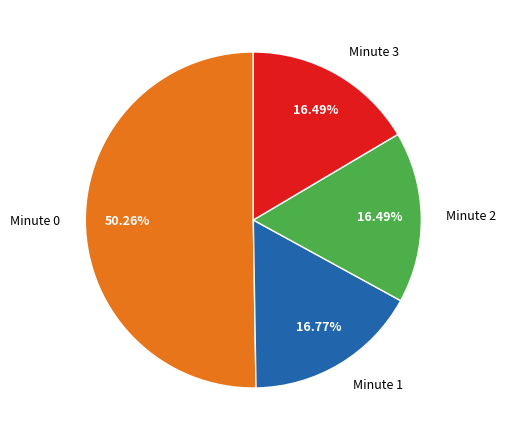

Does any single category account for the majority?

Yes